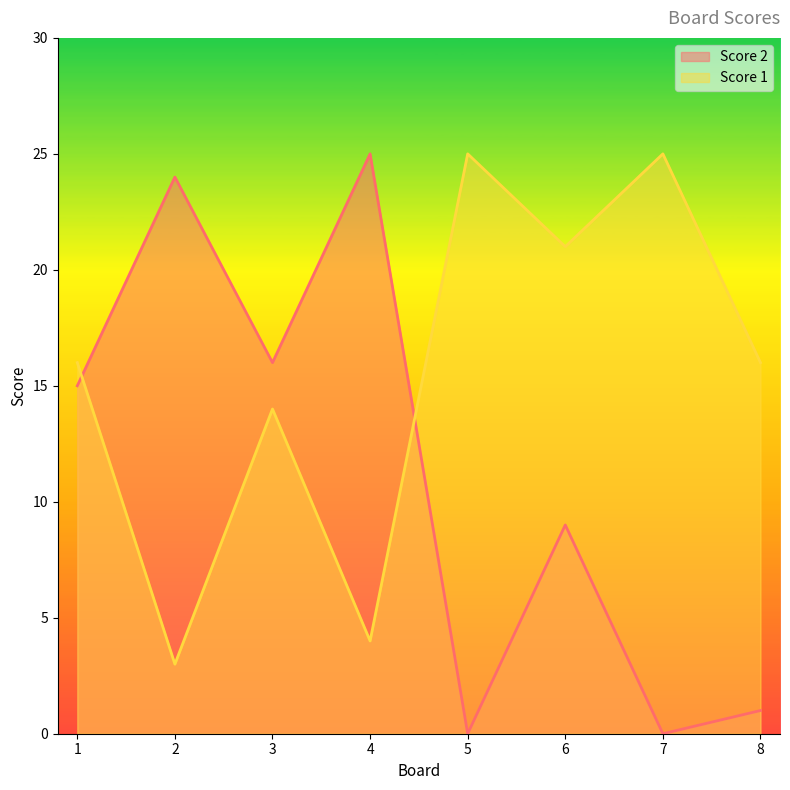

The value of Score 1 at 2 is 3. True or false?

True